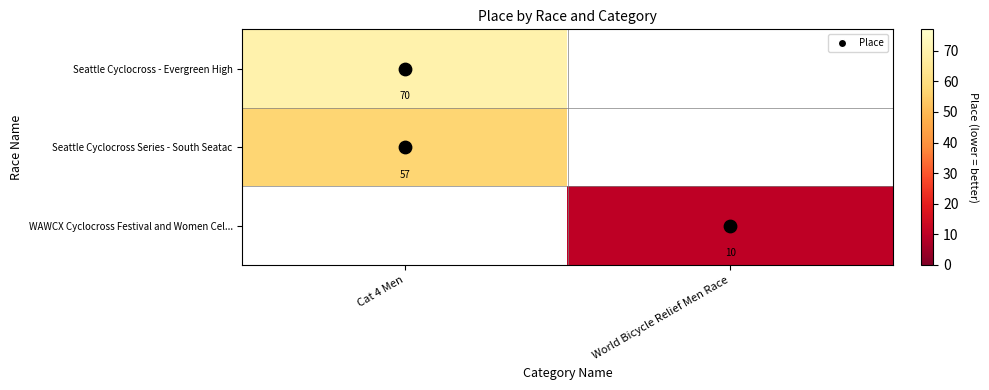

The value of Seattle Cyclocross - Evergreen High at Cat 4 Men is 70.0. True or false?

True